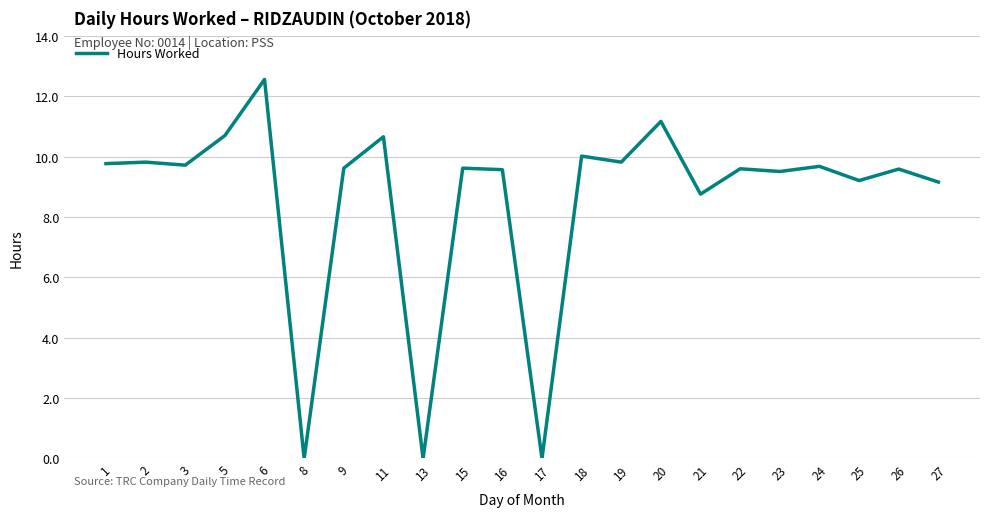

Which has a higher value, 5 or 21?

5